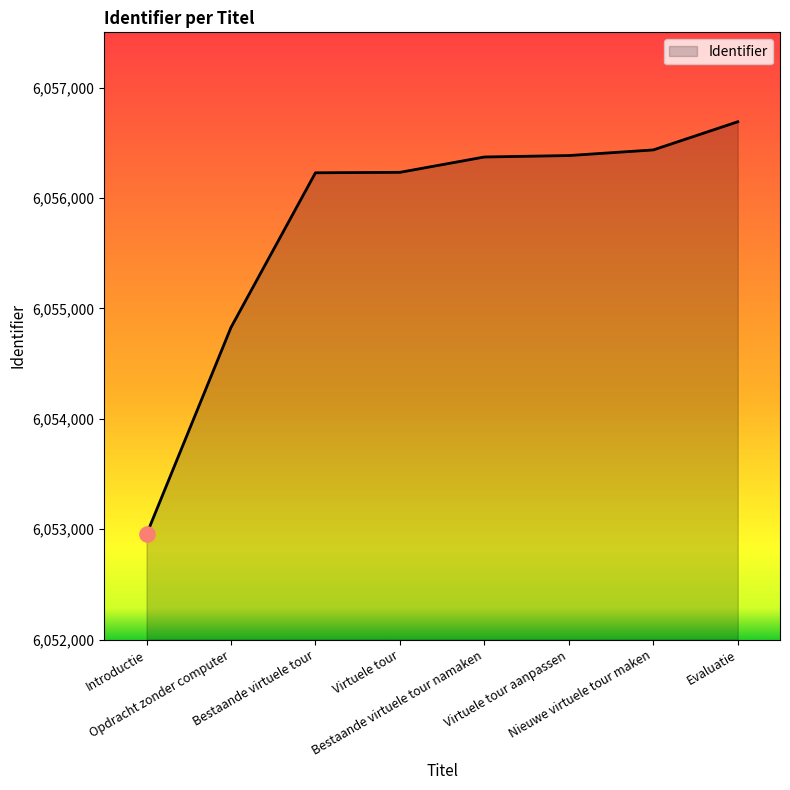

What is the change in value from Bestaande virtuele tour namaken to Evaluatie?

+319